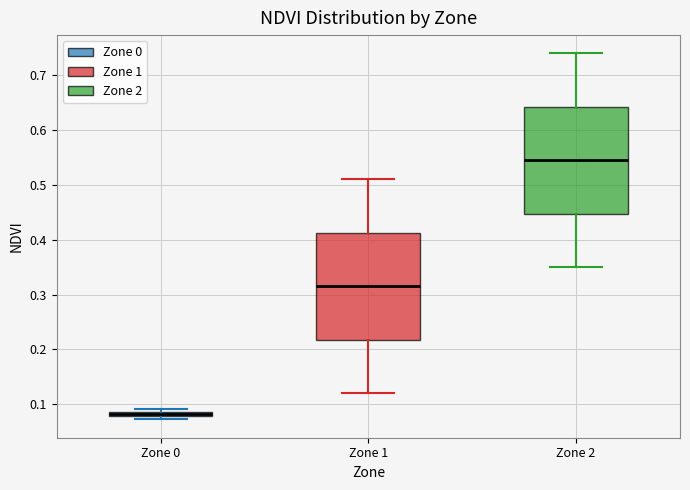

Where is the lower edge of the box for Zone 1 on the y-axis? The values are not printed on the chart, so give them approximately, as read against the axis.

0.22